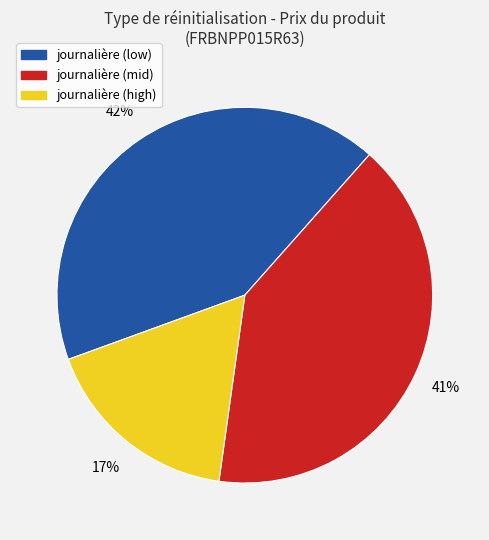

Is there a majority slice in this chart?

No